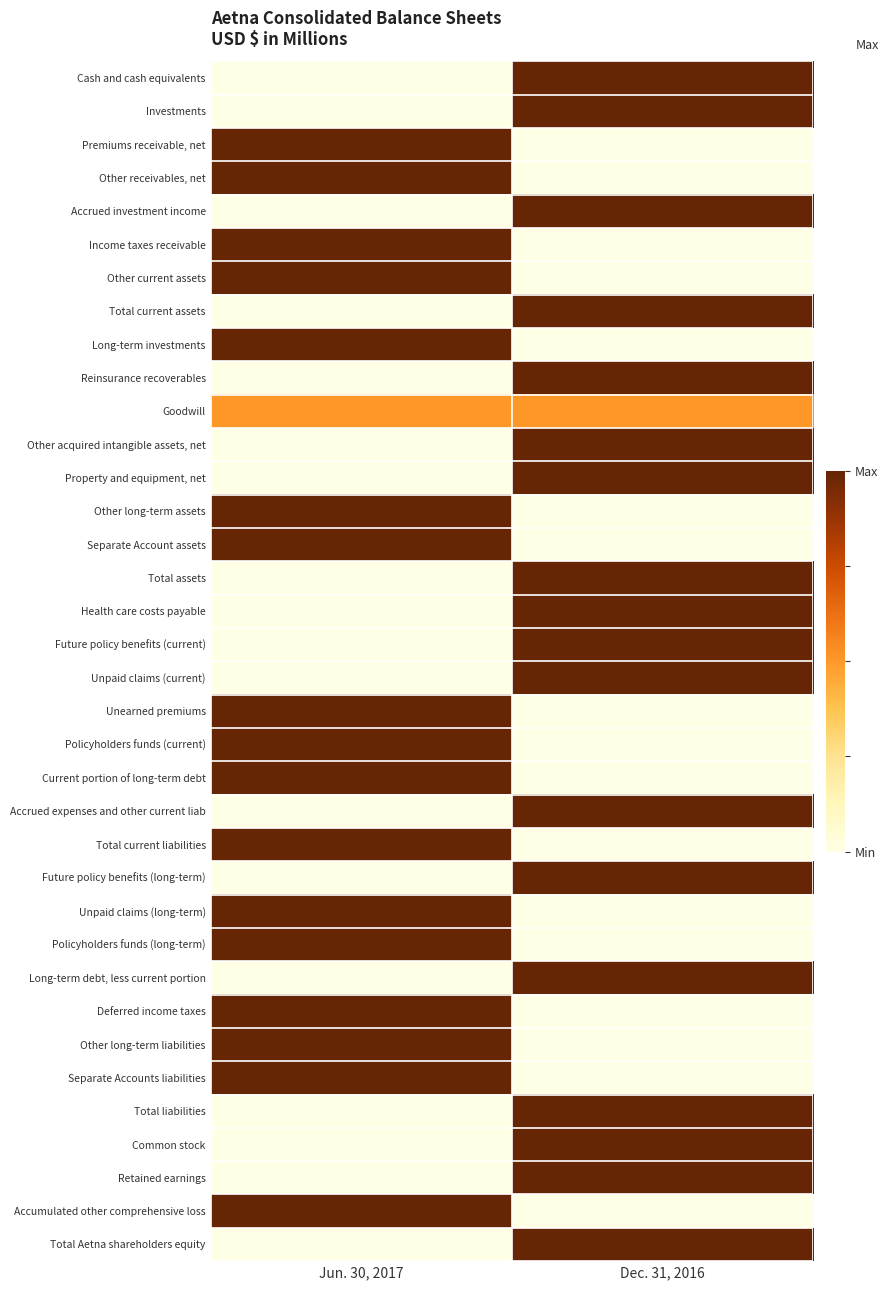

Rank the series by their maximum value, from highest to lowest.

Cash and cash equivalents, Investments, Premiums receivable, net, Other receivables, net, Accrued investment income, Income taxes receivable, Other current assets, Total current assets, Long-term investments, Reinsurance recoverables, Other acquired intangible assets, net, Property and equipment, net, Other long-term assets, Separate Account assets, Total assets, Health care costs payable, Future policy benefits (current), Unpaid claims (current), Unearned premiums, Policyholders funds (current), Current portion of long-term debt, Accrued expenses and other current liab, Total current liabilities, Future policy benefits (long-term), Unpaid claims (long-term), Policyholders funds (long-term), Long-term debt, less current portion, Deferred income taxes, Other long-term liabilities, Separate Accounts liabilities, Total liabilities, Common stock, Retained earnings, Accumulated other comprehensive loss, Total Aetna shareholders equity, Goodwill